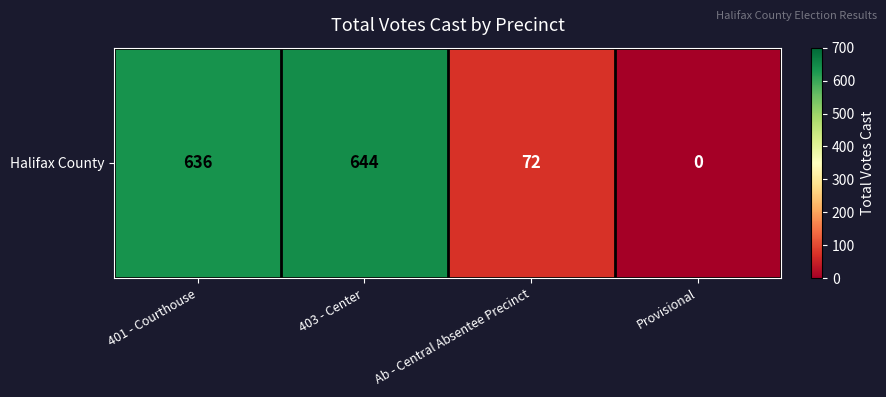

Which category has the lowest value across all series?

Provisional